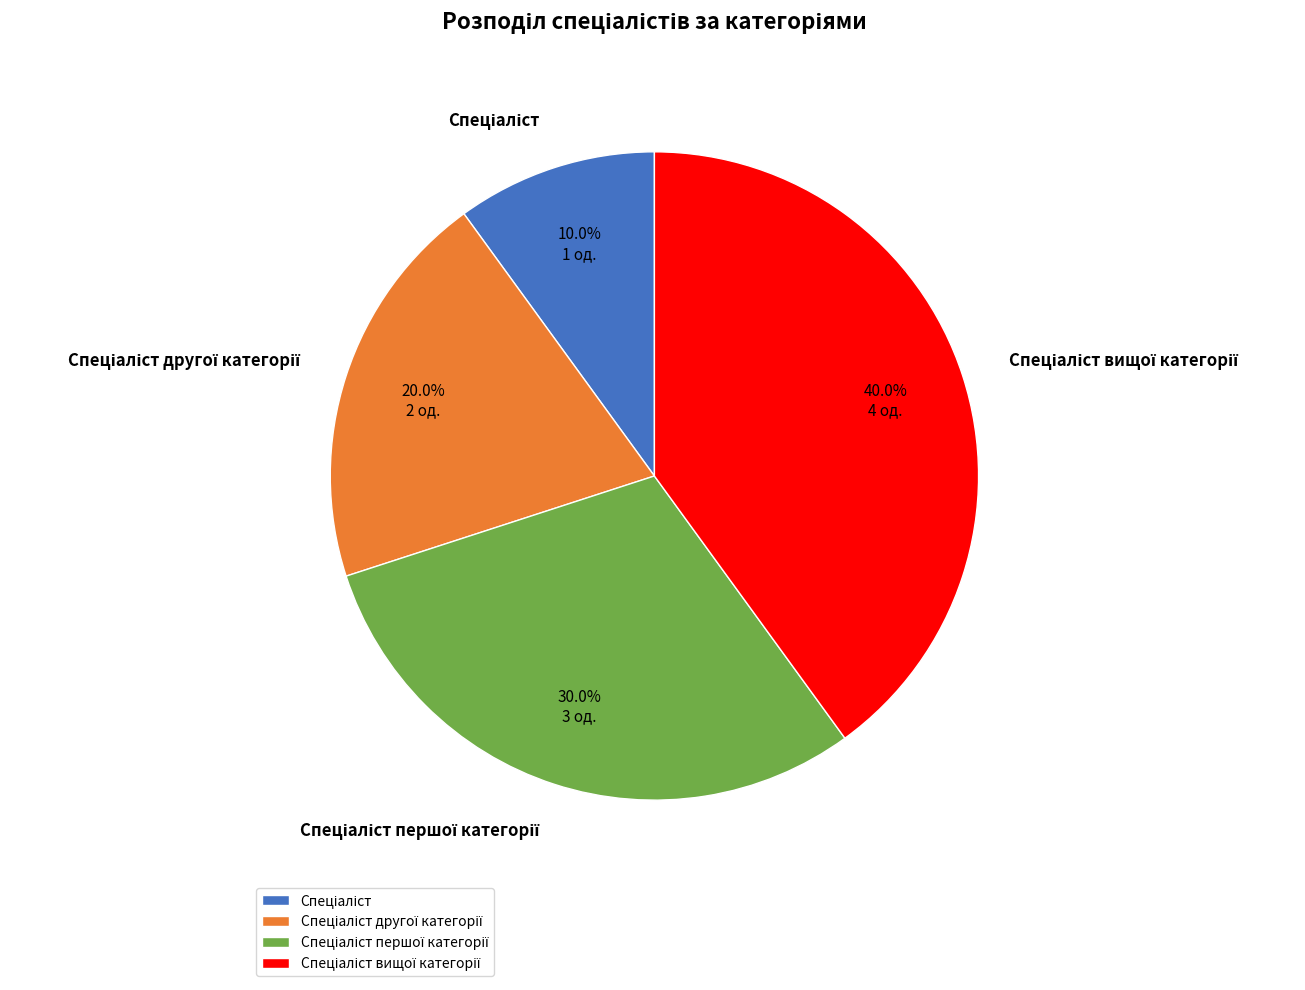

Is there a majority slice in this chart?

No